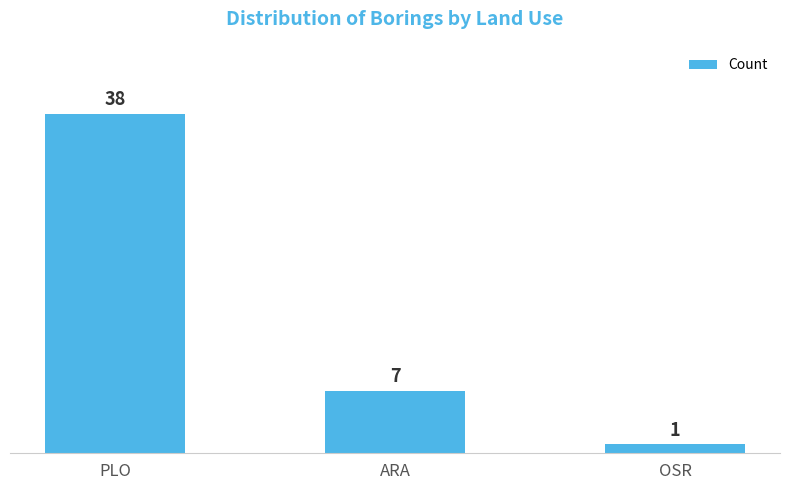

What position from the right is ARA?

2